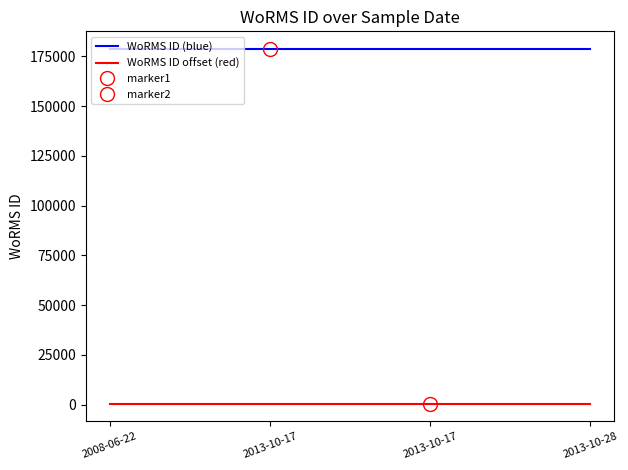

What are all the series names shown in the legend?

WoRMS ID (blue), WoRMS ID offset (red)